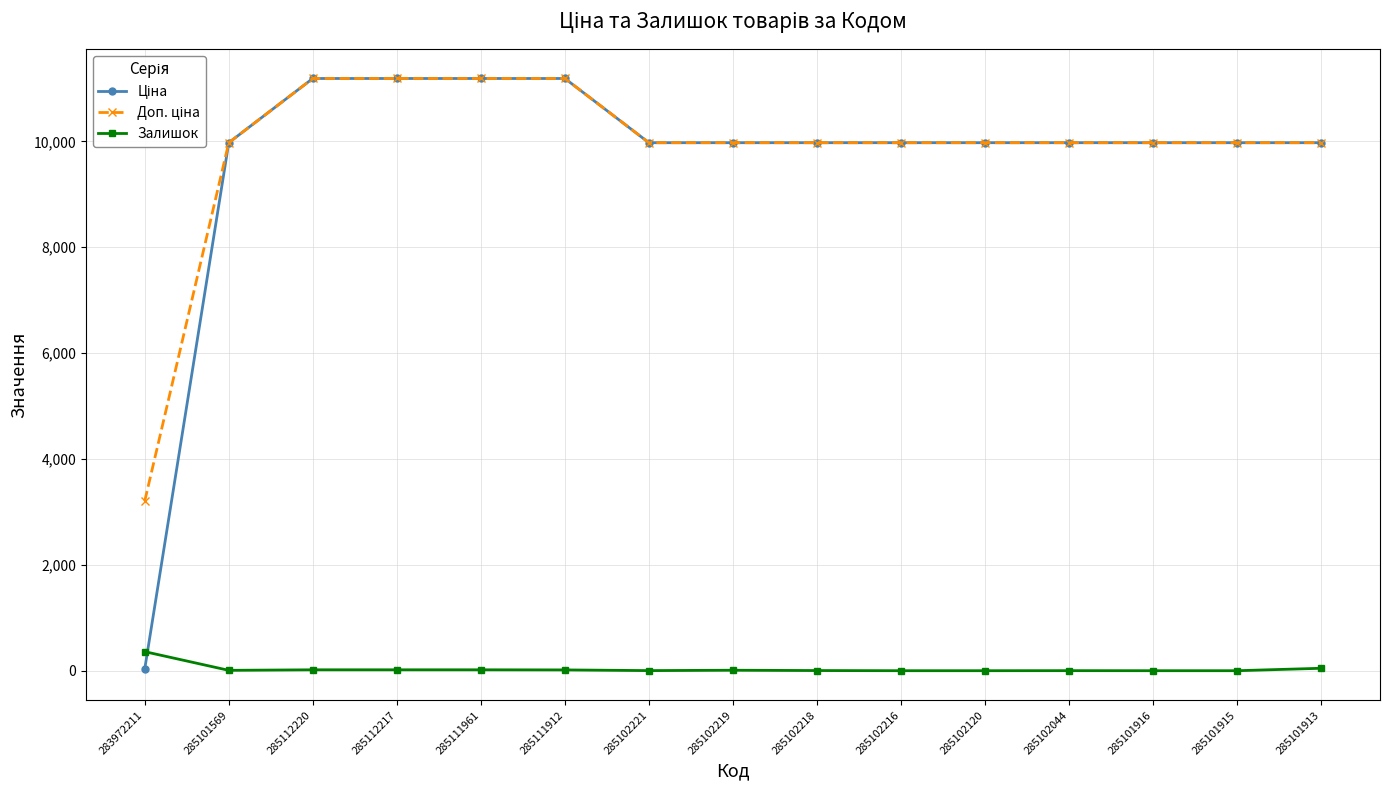

True or false: Залишок has more than 1 interior local peaks.

True